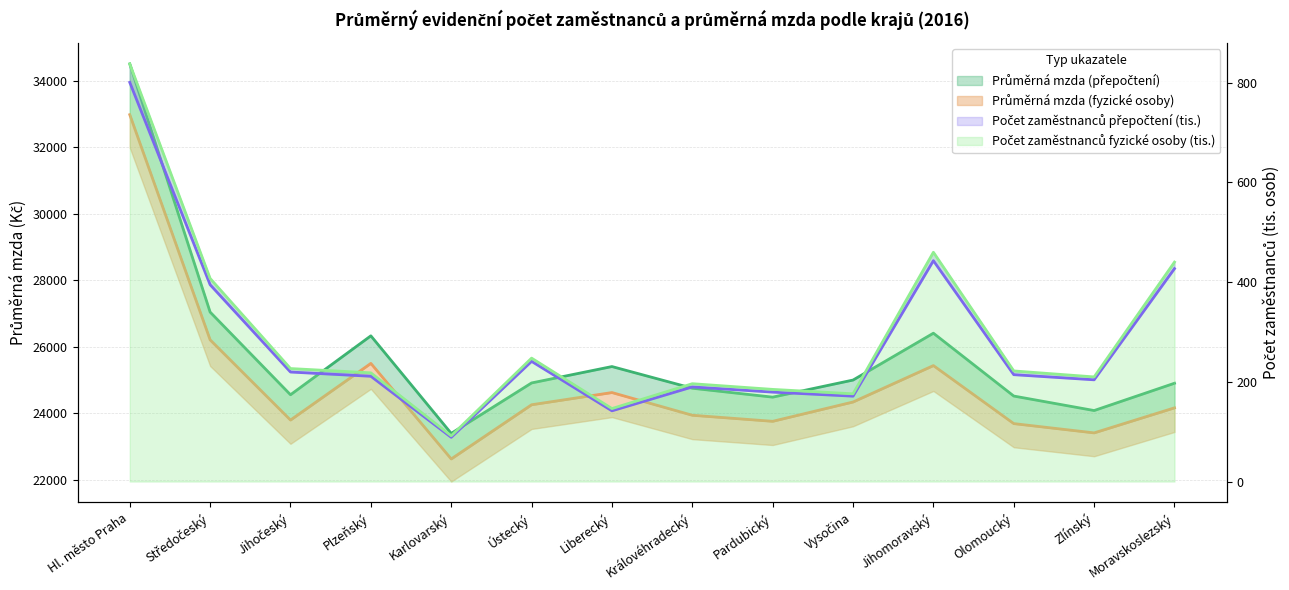

What is the label of the 4th point from the left?

Plzeňský